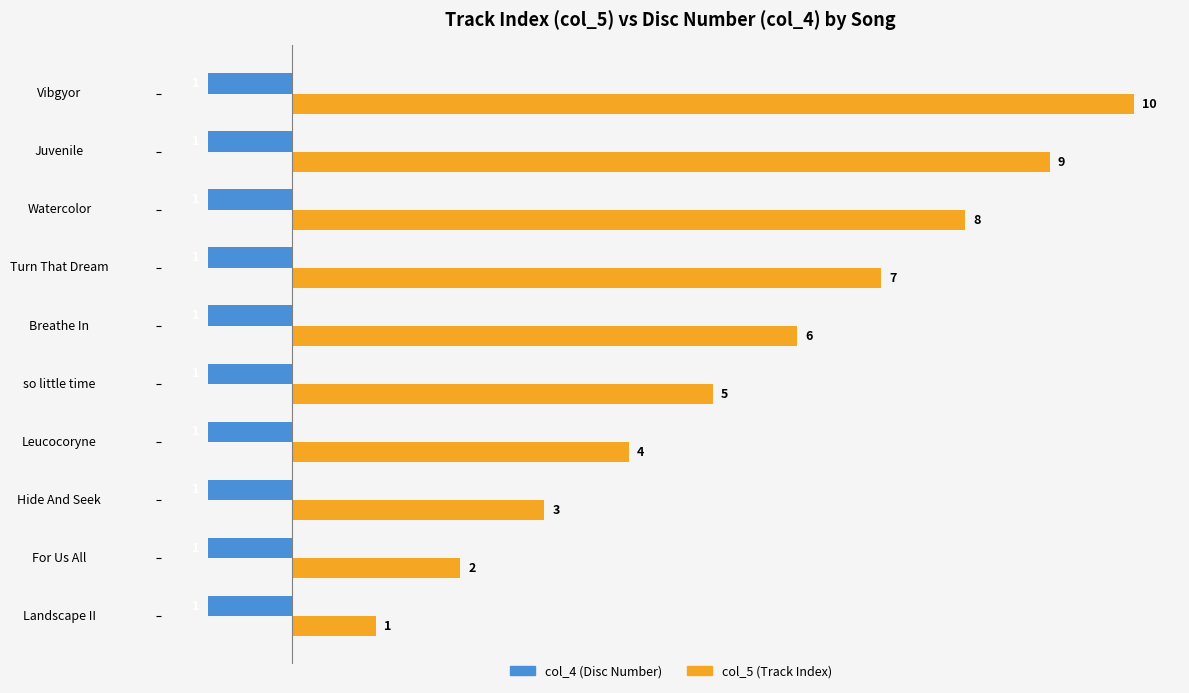

Which category has the highest value across all series?

Vibgyor